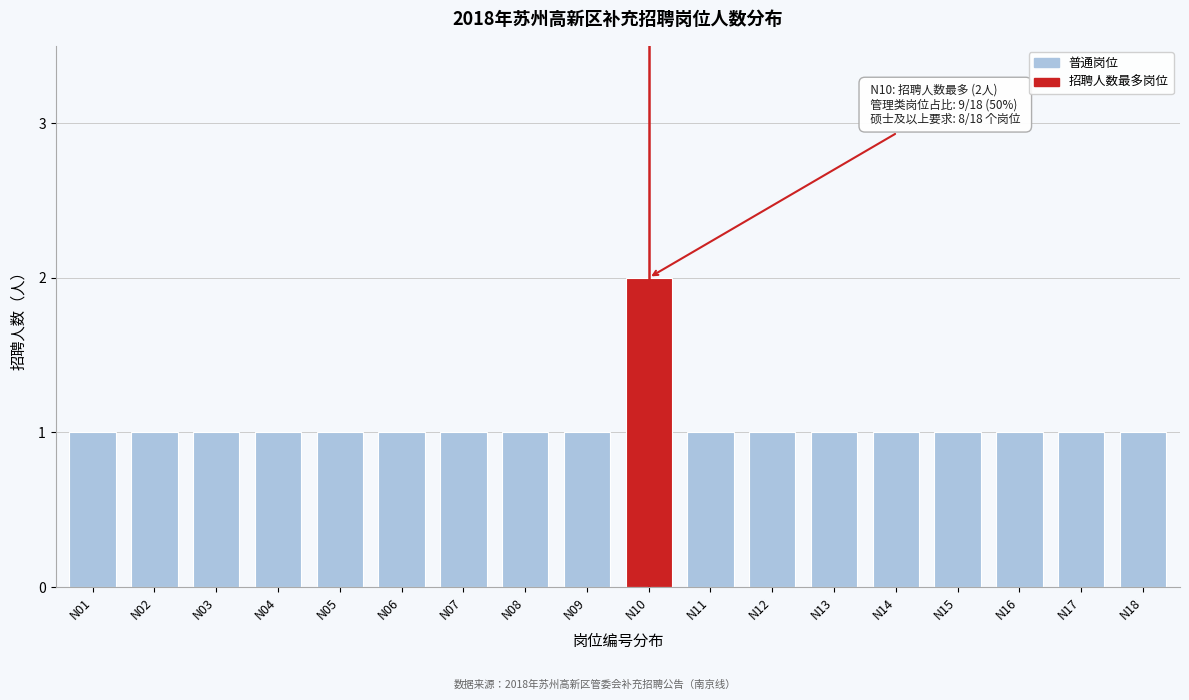

Reading left to right, list all the values displayed in this chart.

N01=1	N02=1	N03=1	N04=1	N05=1	N06=1	N07=1	N08=1	N09=1	N10=2	N11=1	N12=1	N13=1	N14=1	N15=1	N16=1	N17=1	N18=1